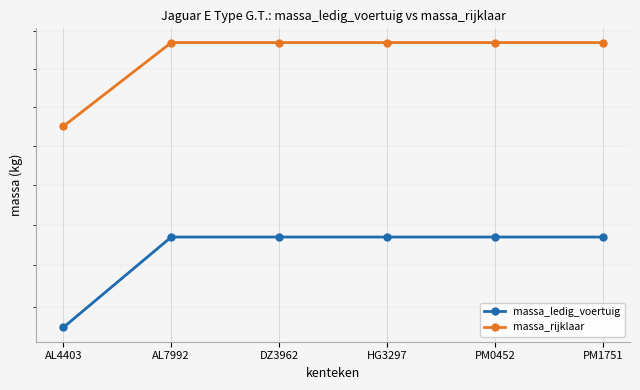

Which series changed the most between DZ3962 and PM0452?

massa_ledig_voertuig